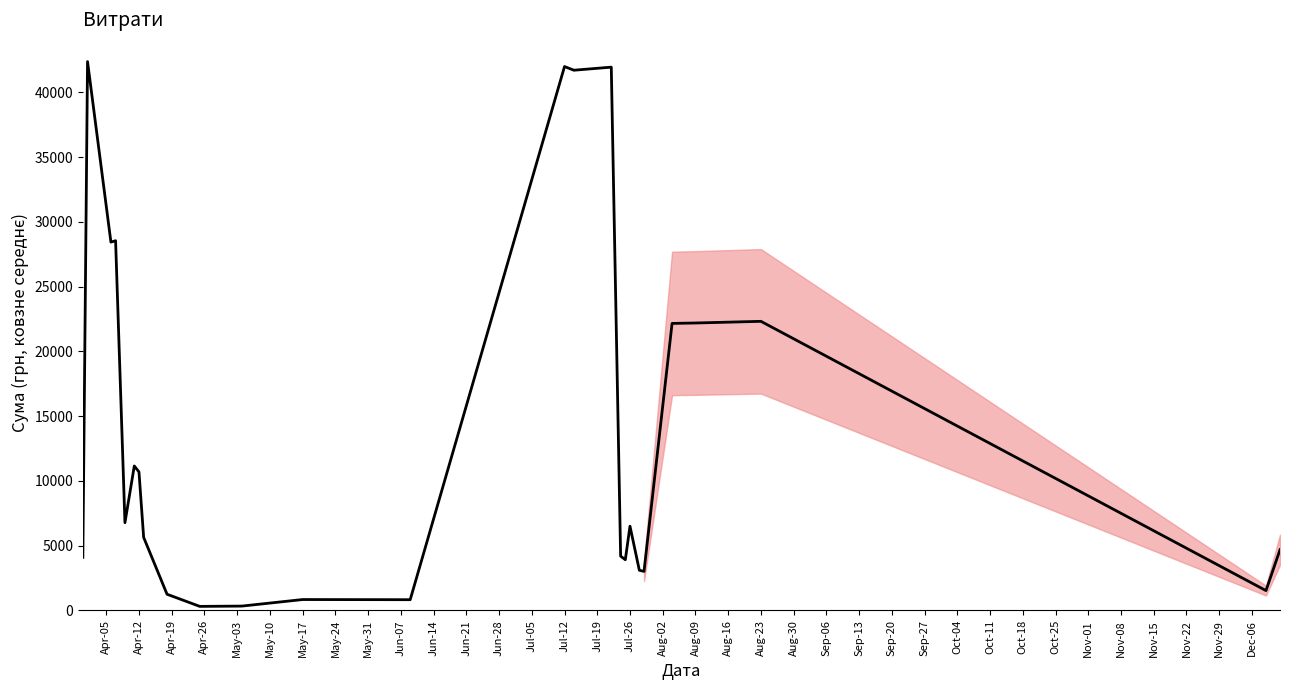

What is the difference between the maximum and minimum values?

42072.0